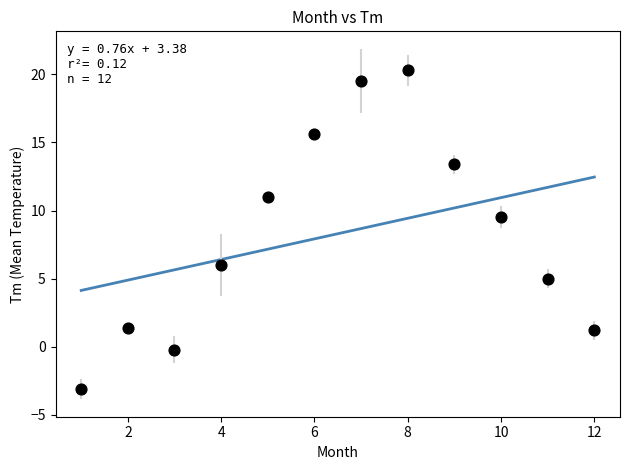

What Y value in the scatter plot is closest to 8?

9.5